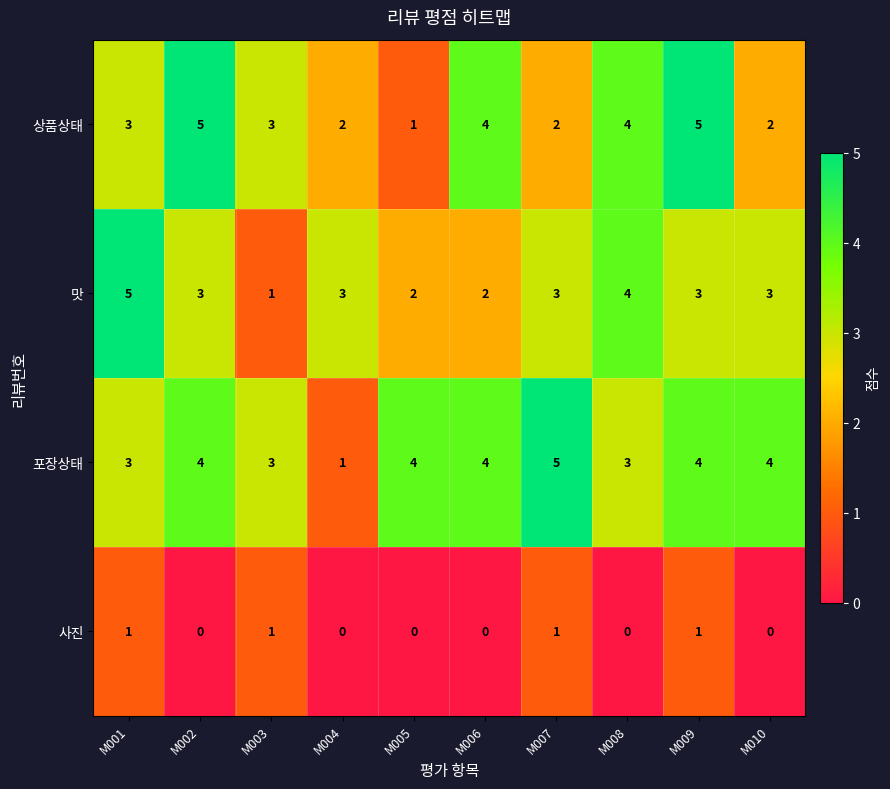

What is the difference between the second highest and minimum values in the 포장상태 series?

3